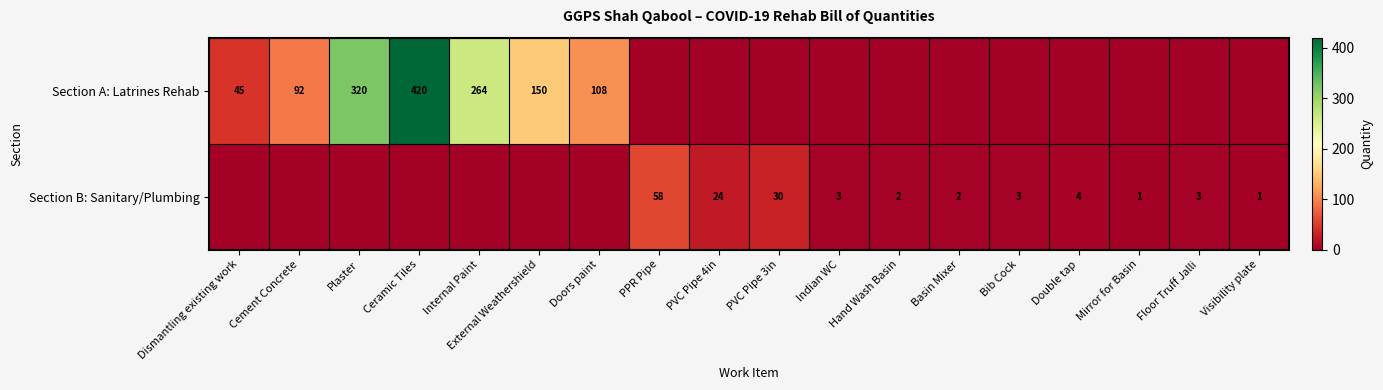

At how many categories does at least one series exceed 87?

6